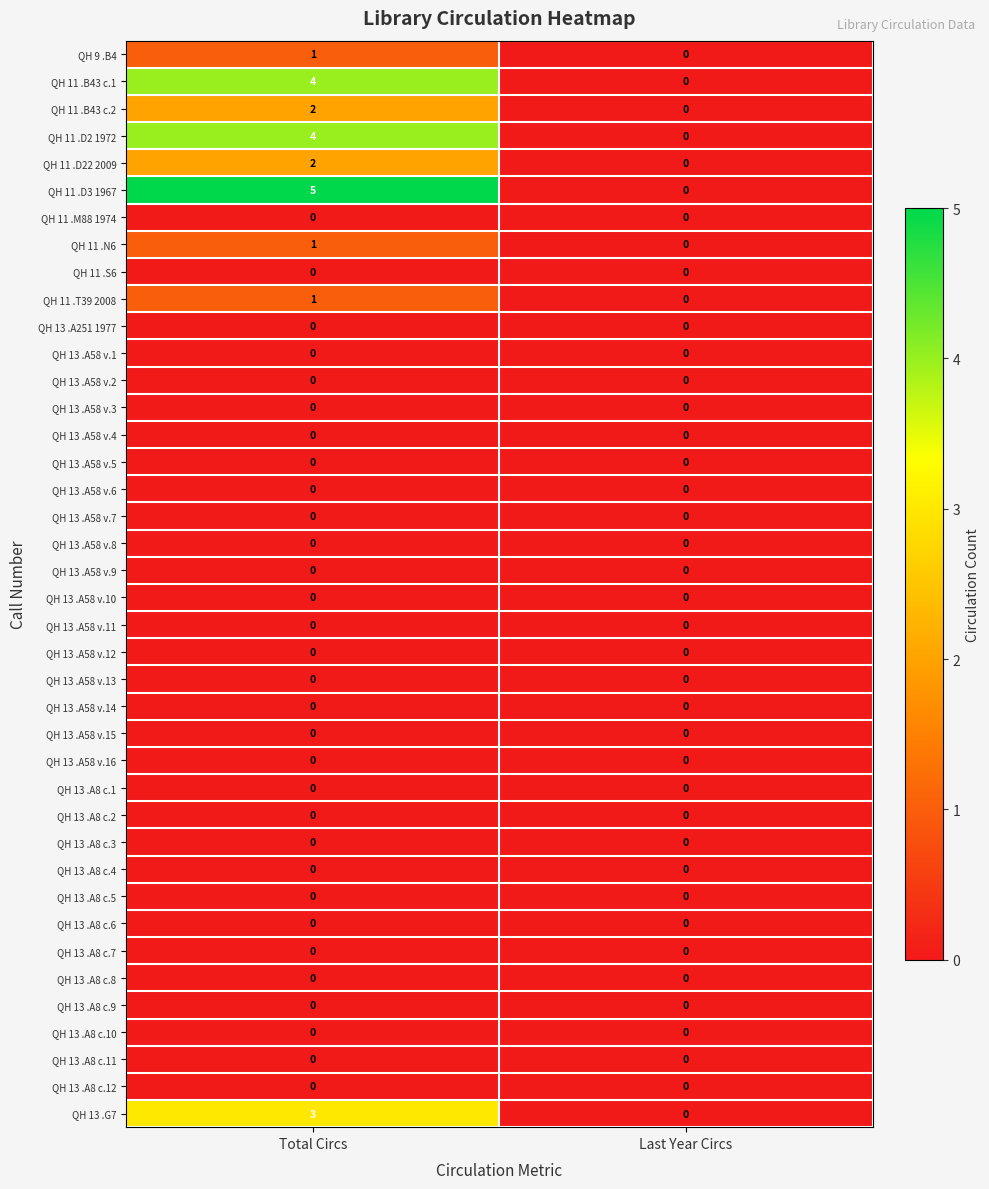

Count the number of data series in this chart.

40